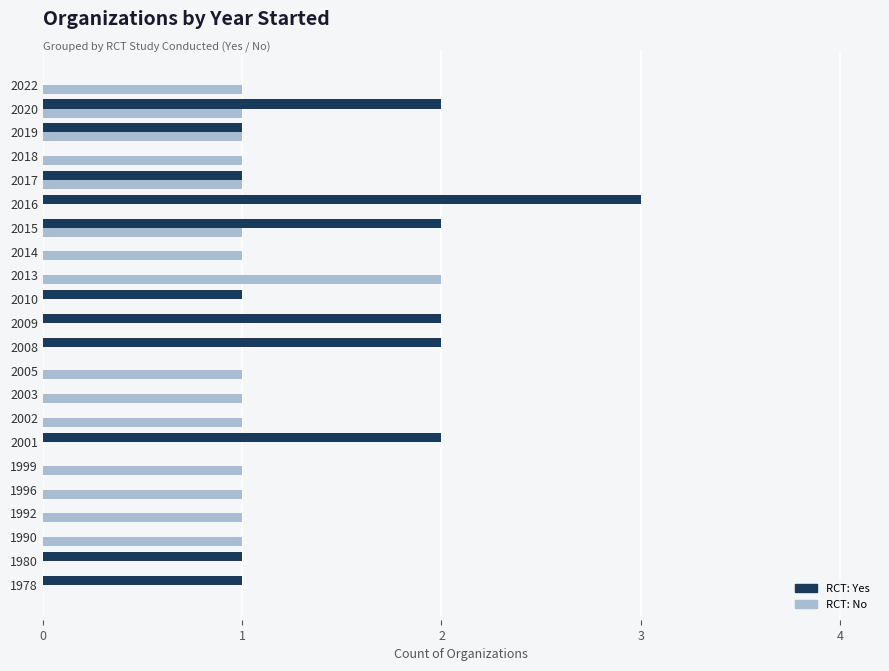

What is the greatest value displayed?

3